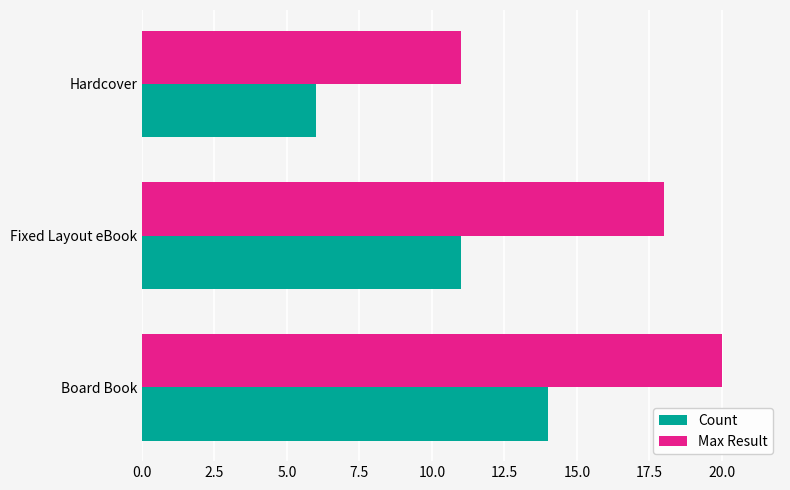

The Count series shows 16 at Fixed Layout eBook. True or false?

False